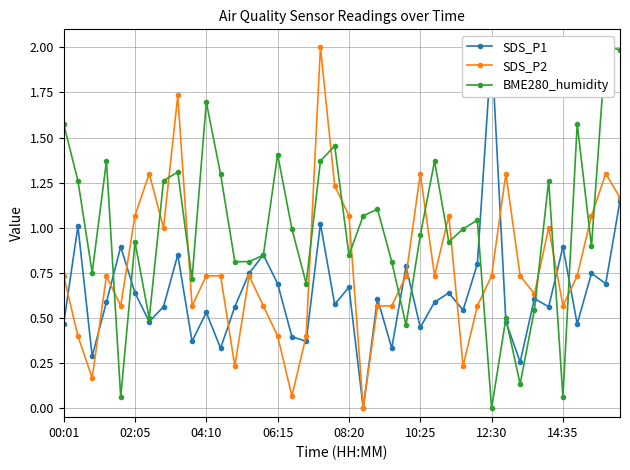

The SDS_P2 series shows 1.3 at 10:25. True or false?

True